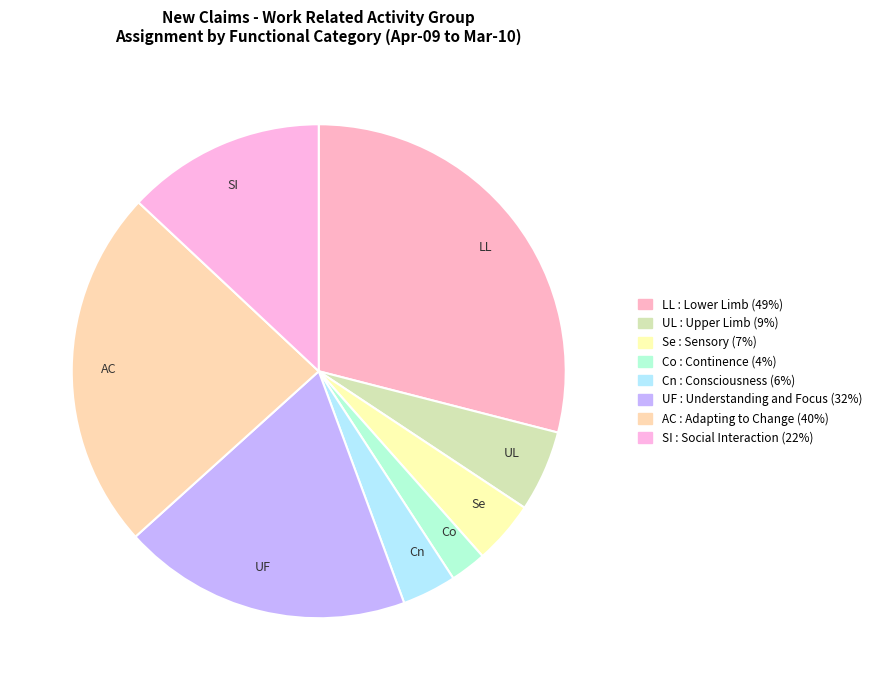

The Se slice represents 4% of the pie. True or false?

True